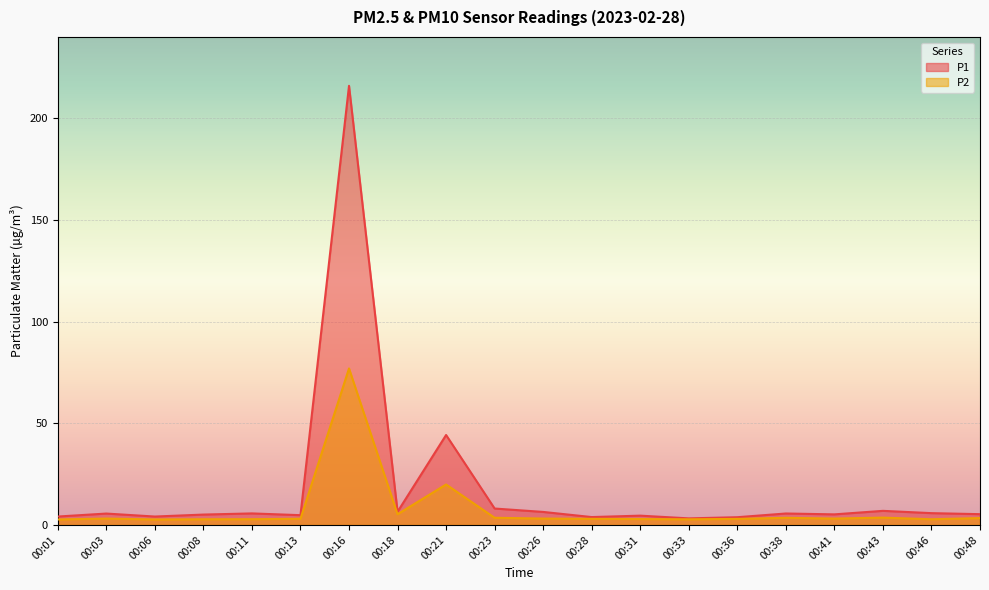

What is the sum of all P1 values?

354.9